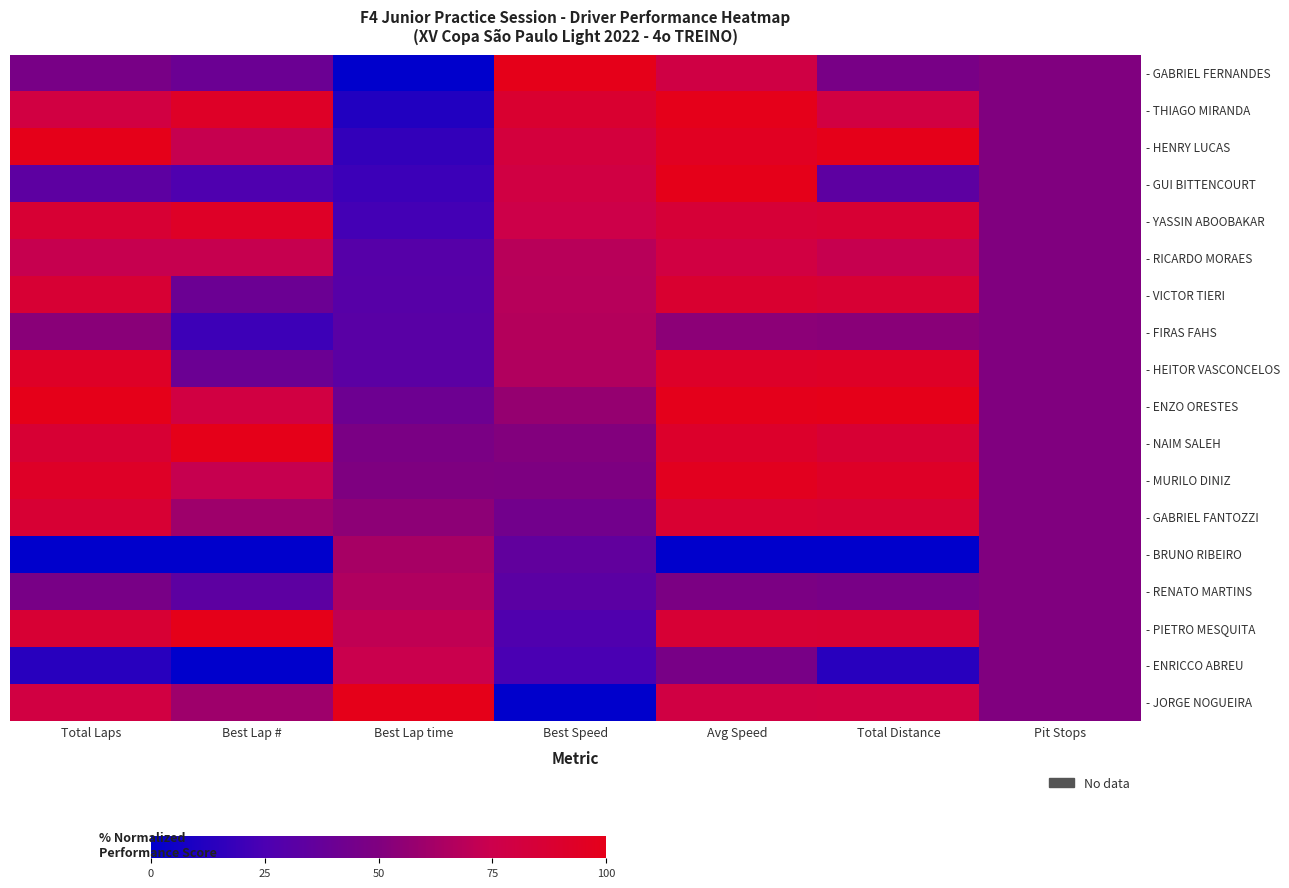

Between Avg Speed and Best Lap time, which is larger?

Avg Speed